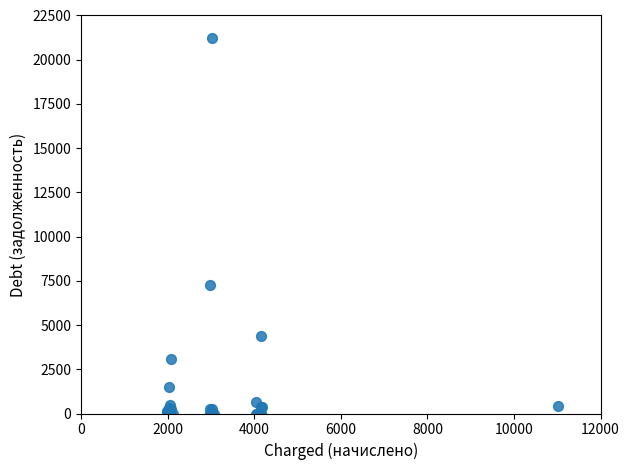

What Y value in the scatter plot is closest to 10623?

7289.1